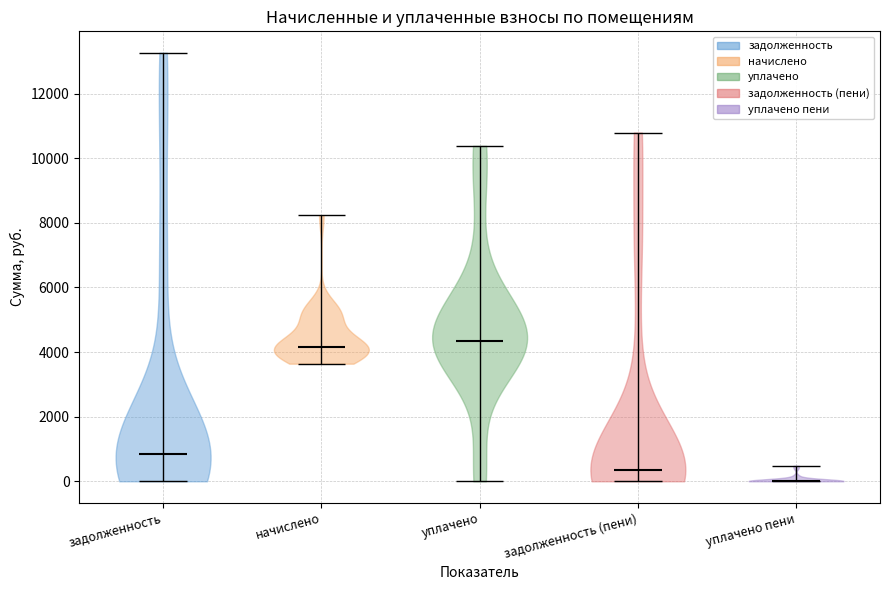

Reading left to right, read every violin against the y-axis: where its median line is, and the lowest and highest points it reaches. The values are not printed on the chart, so give them approximately, as read against the axis.

задолженность: median line 800, lowest point 0, highest point 13200
начислено: median line 4200, lowest point 3600, highest point 8200
уплачено: median line 4400, lowest point 0, highest point 10400
задолженность (пени): median line 400, lowest point 0, highest point 10800
уплачено пени: median line 0, lowest point 0, highest point 400